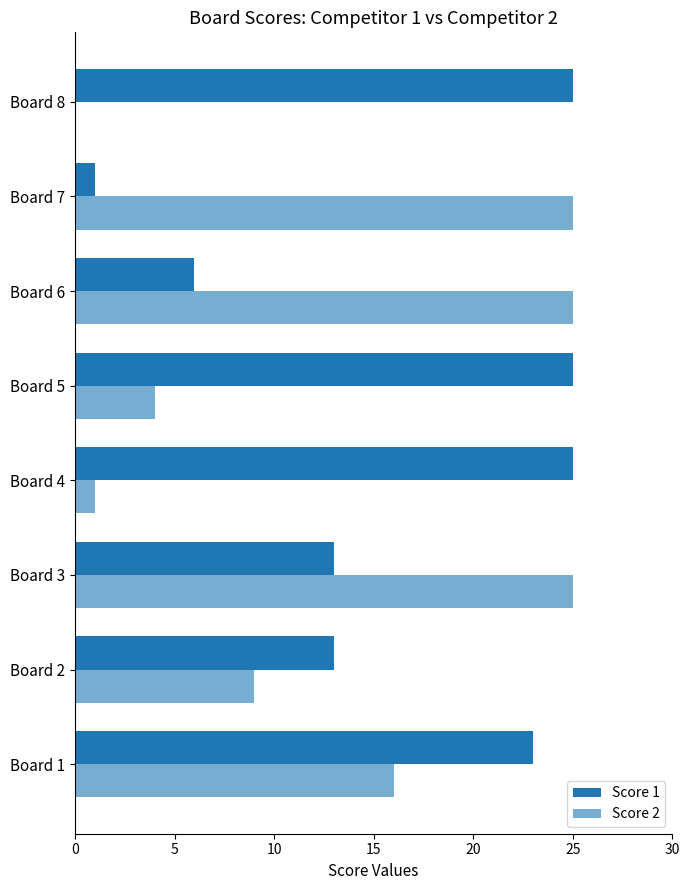

What is the value of the Score 1 bar at the 5th from the left?

25